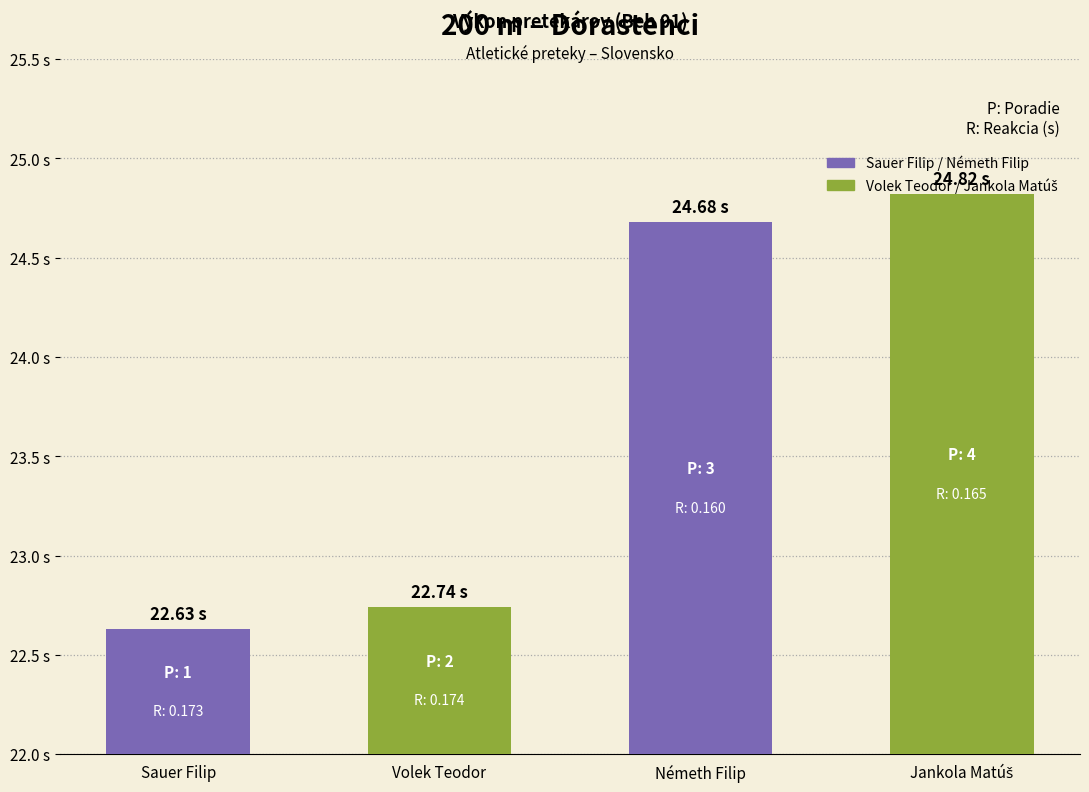

At which label does the data first exceed 24?

Németh Filip